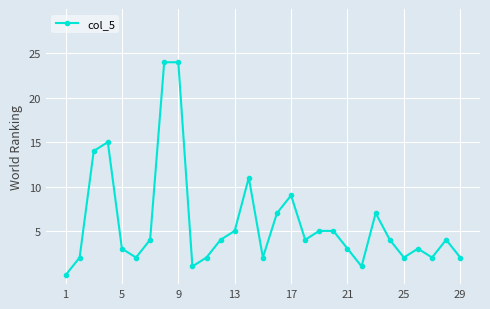

What is the value of the 28th point from the left?

4